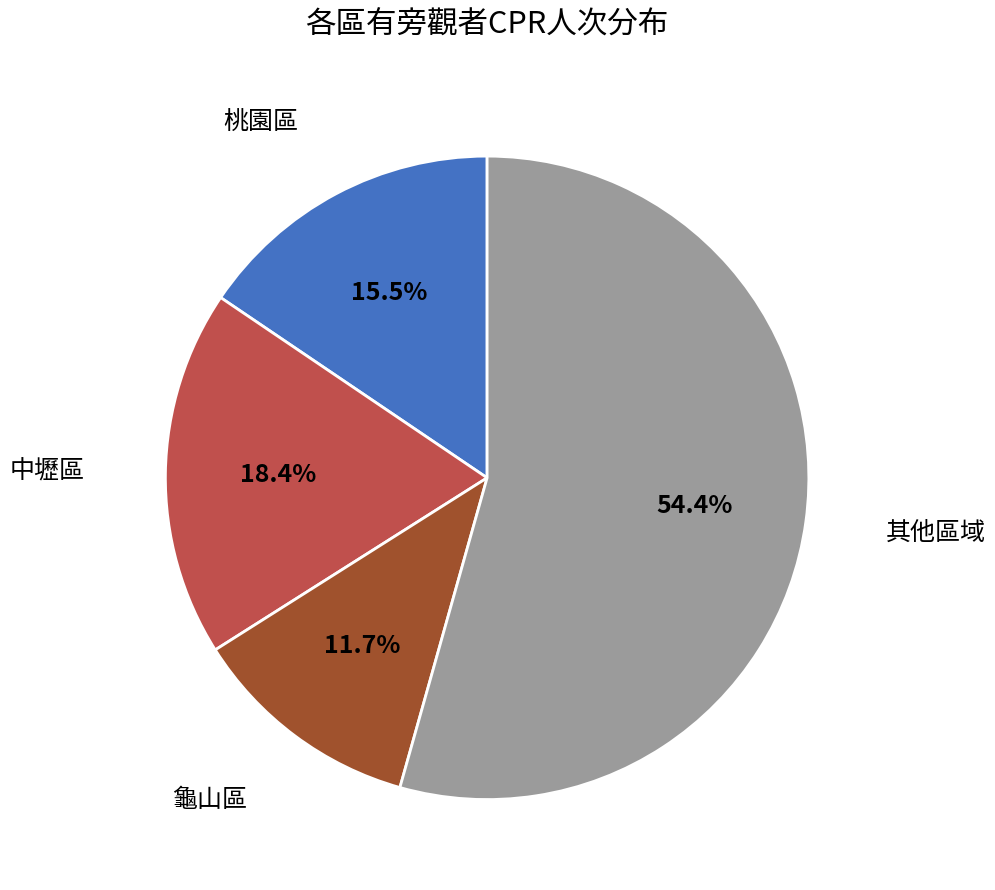

Which has a higher value, 其他區域 or 龜山區?

其他區域